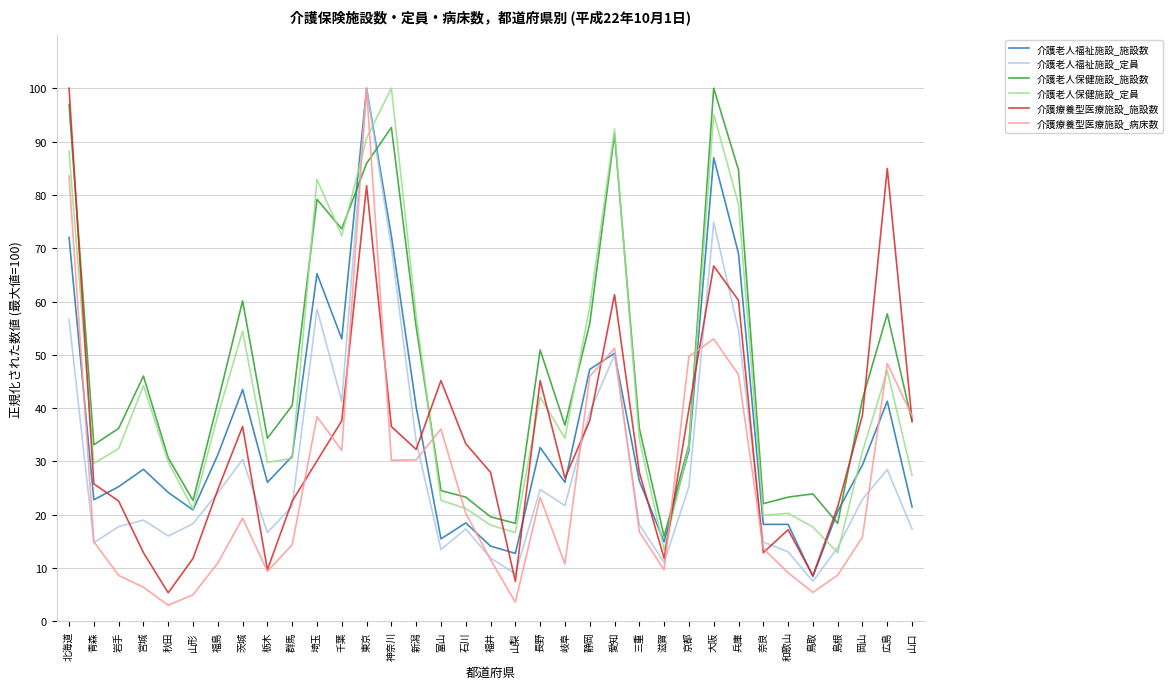

Where does the 介護老人保健施設_定員 series first go above 32?

北海道